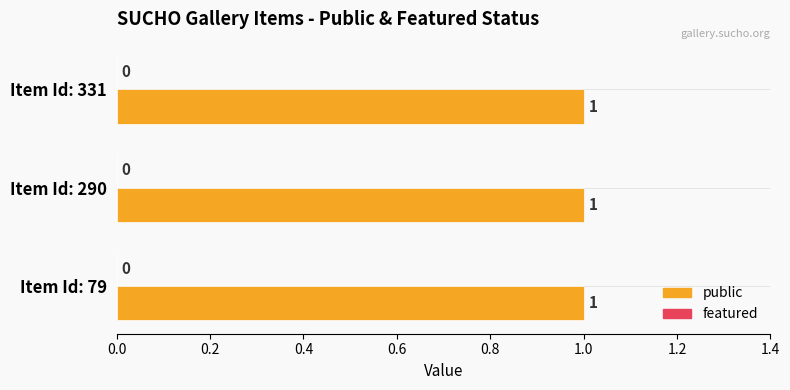

How many series are shown in this chart?

2